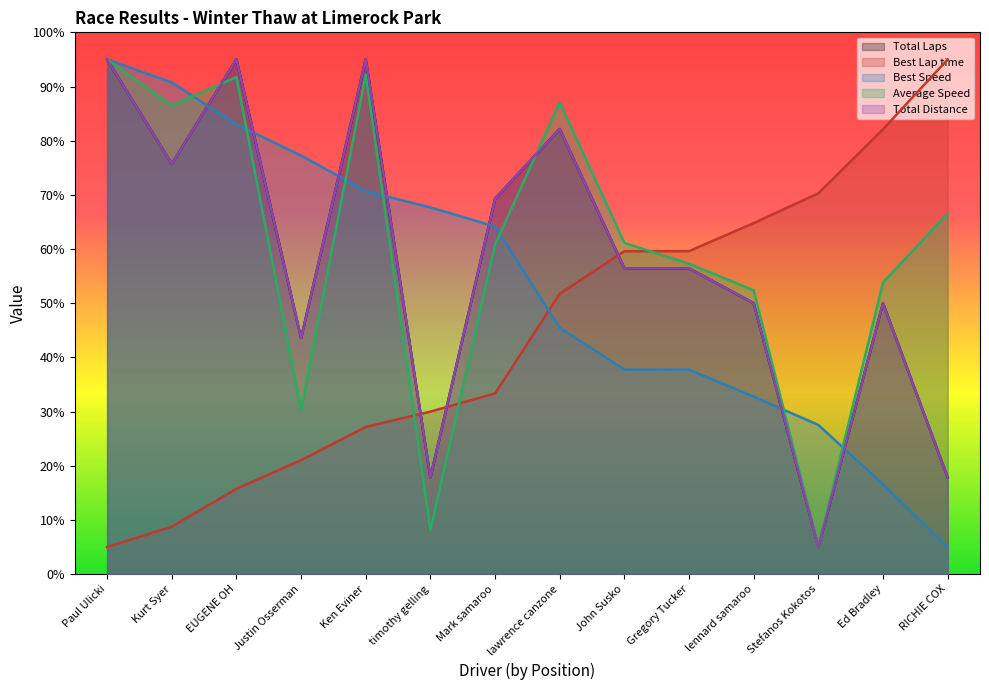

How many data points in Average Speed are above 61?

7